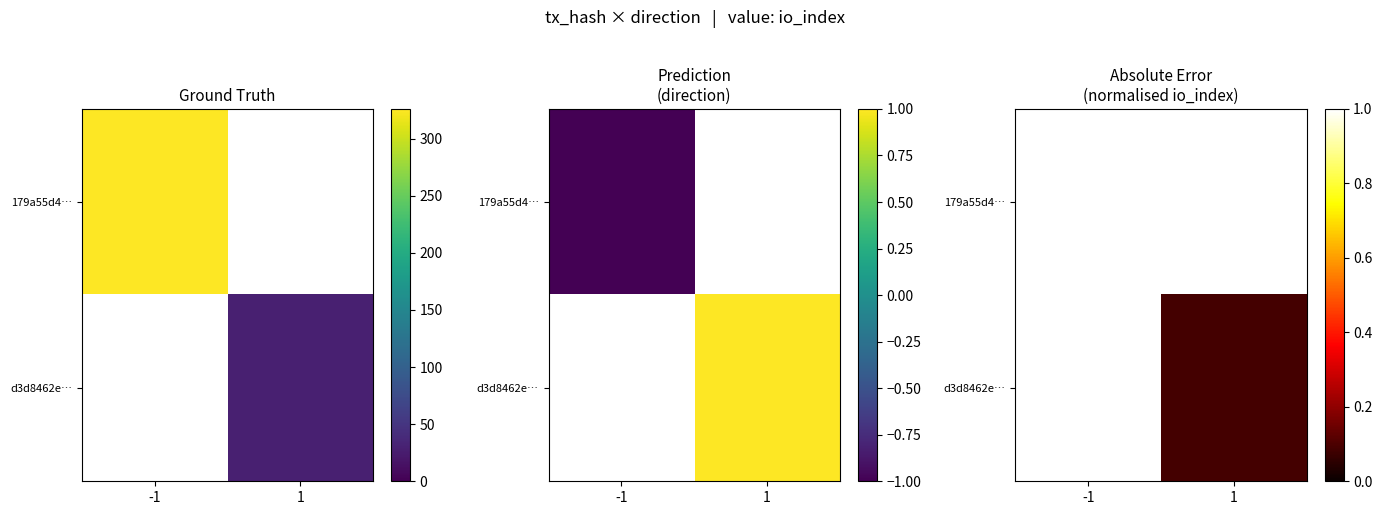

Is it true that d3d8462e… equals 0.1 at 1?

True